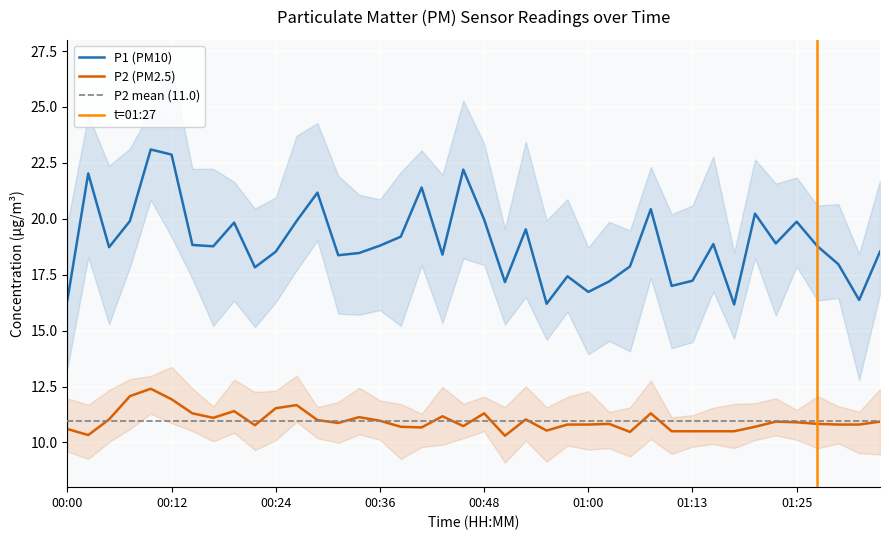

Where does the P1 series first go above 18?

00:02